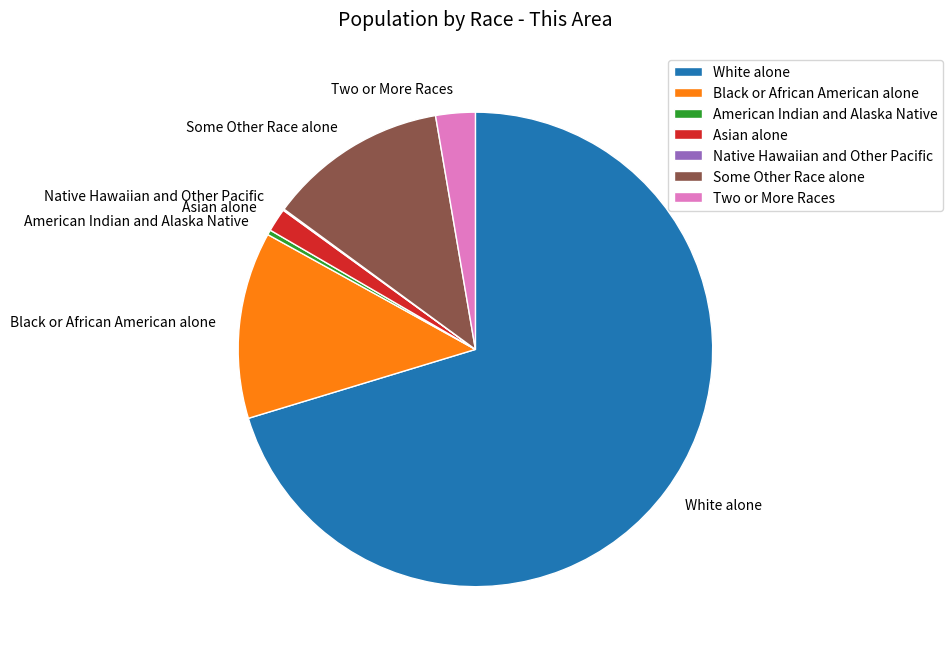

What is the ratio of the value at White alone to the value at Black or African American alone?

5.5